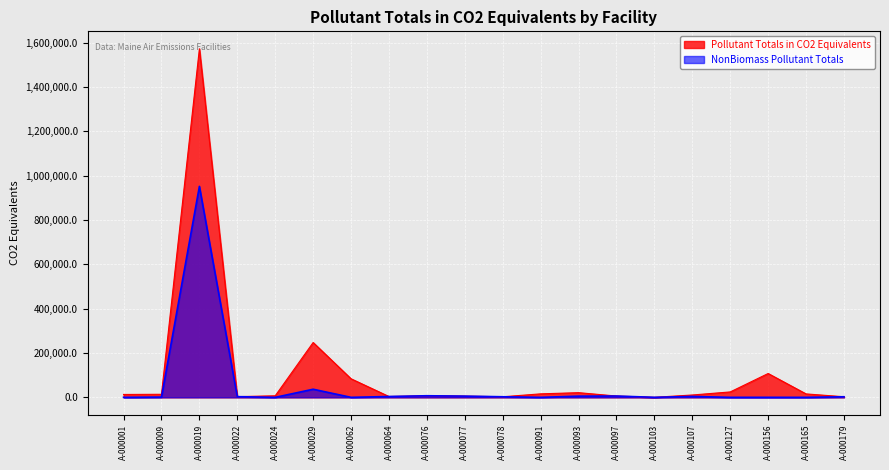

Reading left to right, extract all data points from this chart.

Pollutant Totals in CO2 Equivalents: 13035.3	13809.3	1572870.8	3180.9	7078.6	247460.4	83772.6	3754.1	7200.8	5496.7	2635.3	15792.4	21137.0	5910.1	165.7	10637.9	24482.8	107600.8	15519.6	2714.8
NonBiomass Pollutant Totals: 77.6	1220.9	951947.6	3180.9	3.2	36613.3	38.4	3754.1	7200.8	5496.7	2635.3	28.9	5377.4	5910.1	165.7	4110.6	27.0	90.0	0.4	2714.8